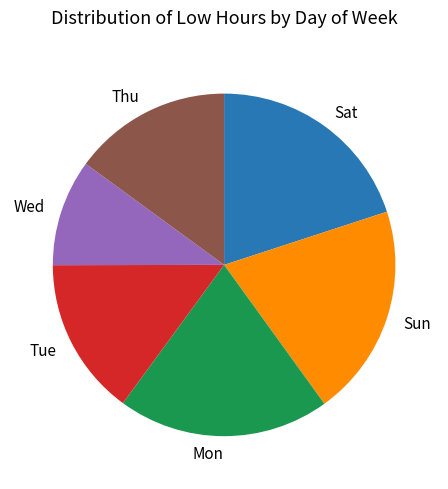

What is the smallest slice in the pie chart?

Wed